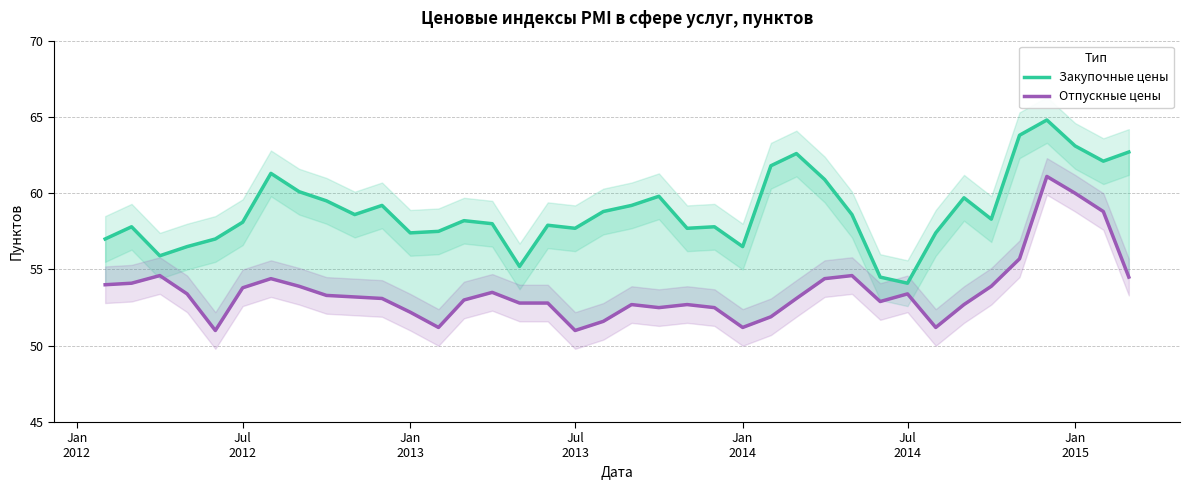

True or false: Отпускные цены has a value of 95.4 at 10.

False